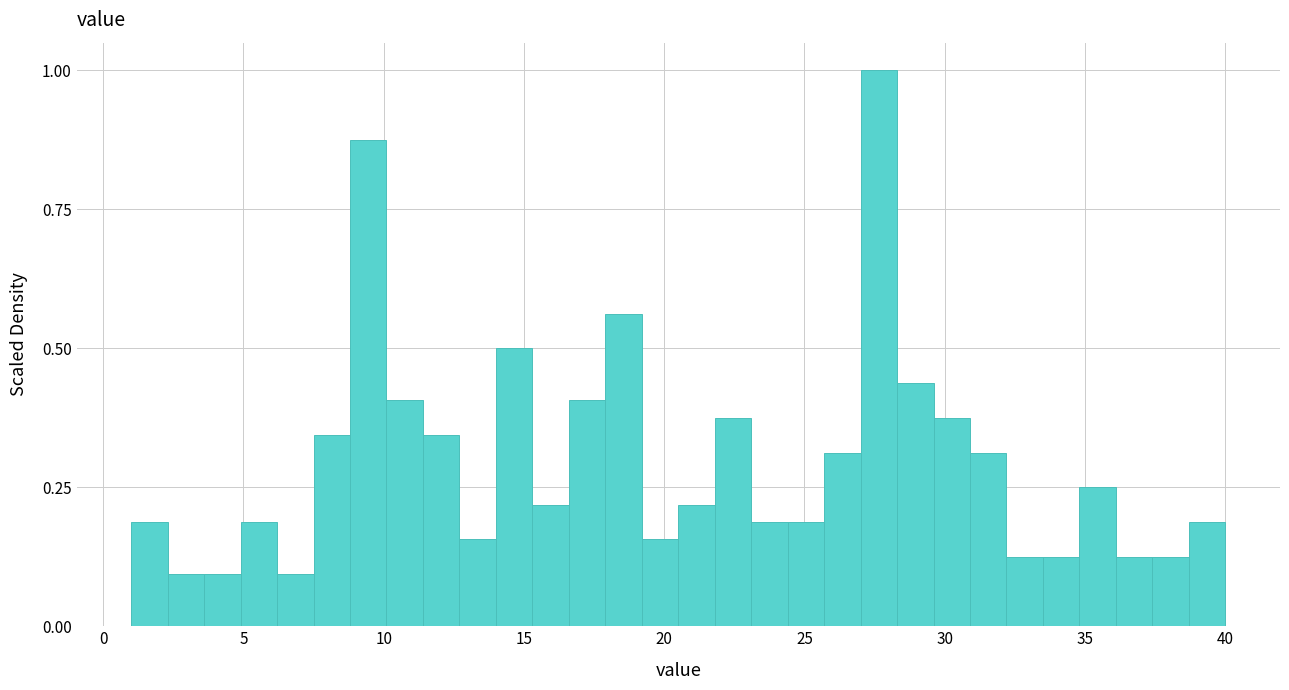

Read against the x-axis, roughly where is the centre of the tallest bar?

27.5